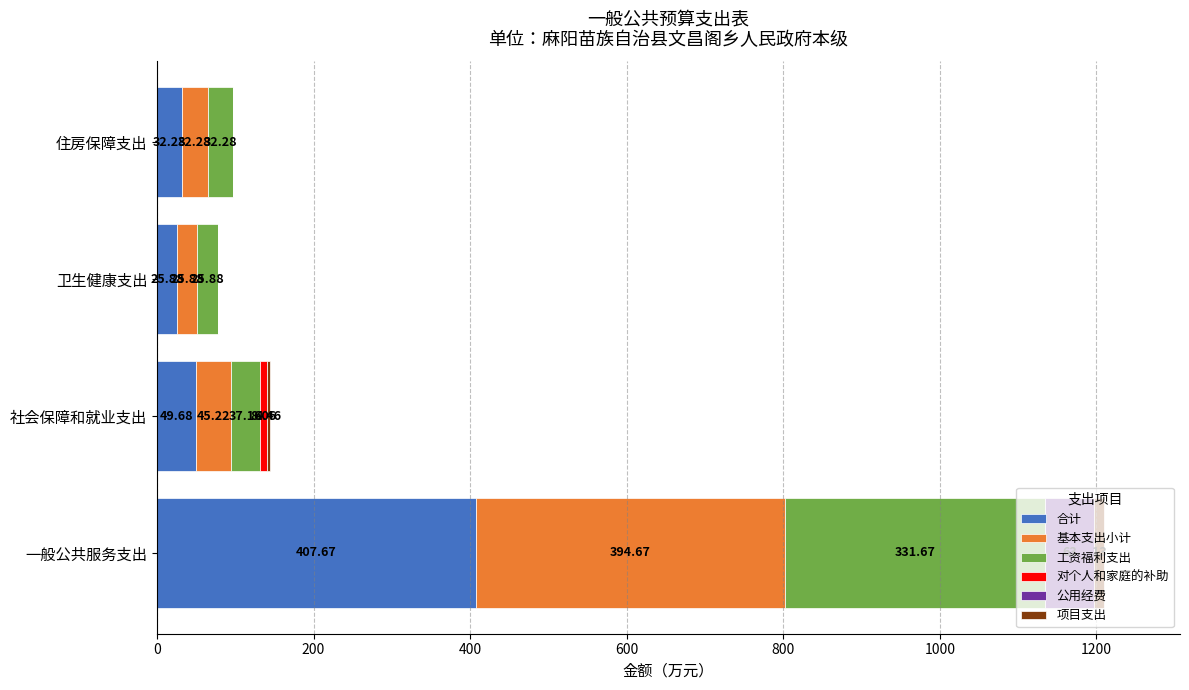

What is the total value across all series at 社会保障和就业支出?

144.6